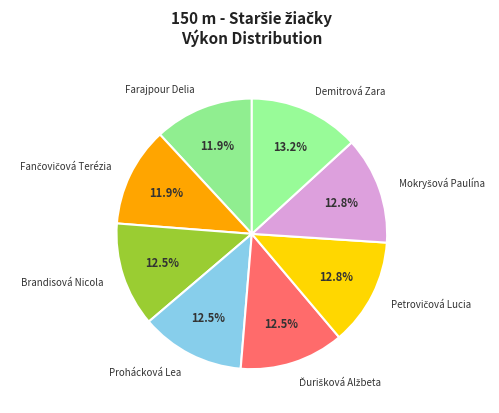

How many segments does this pie chart have?

8